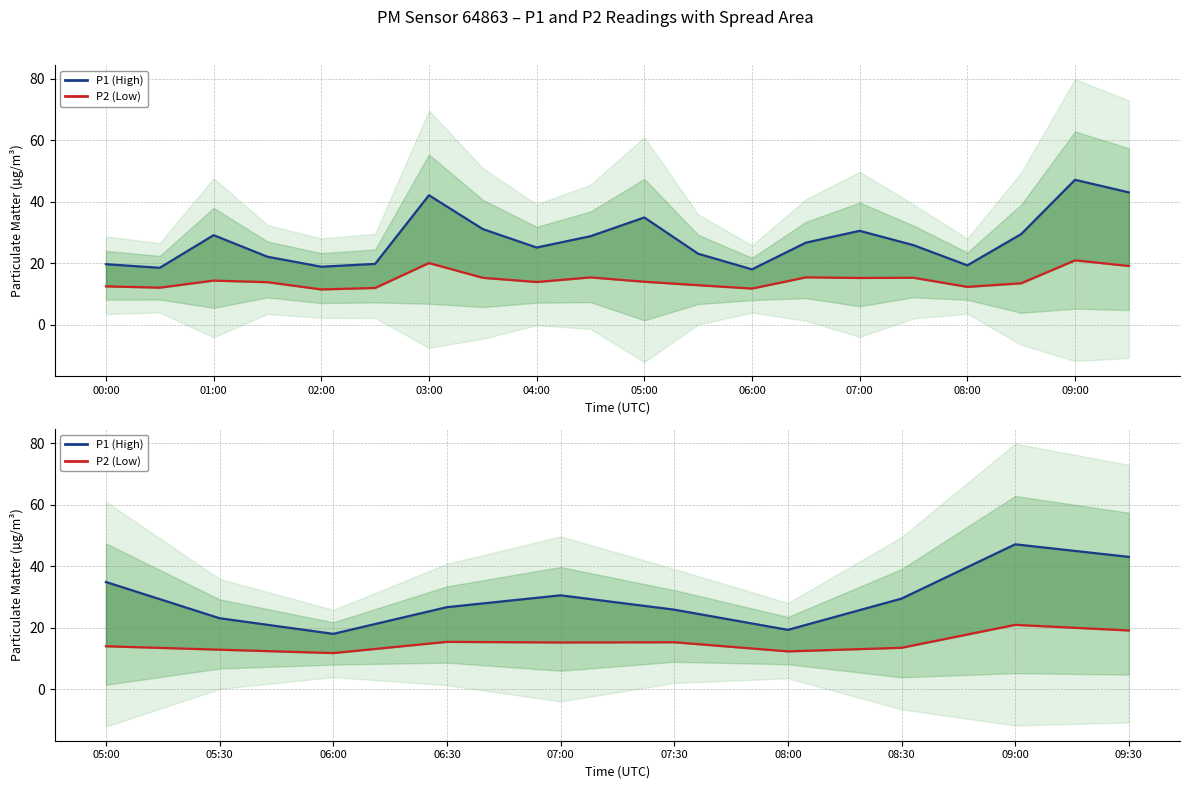

In P1 (High), how many points are higher than both neighbors (excluding endpoints)?

2